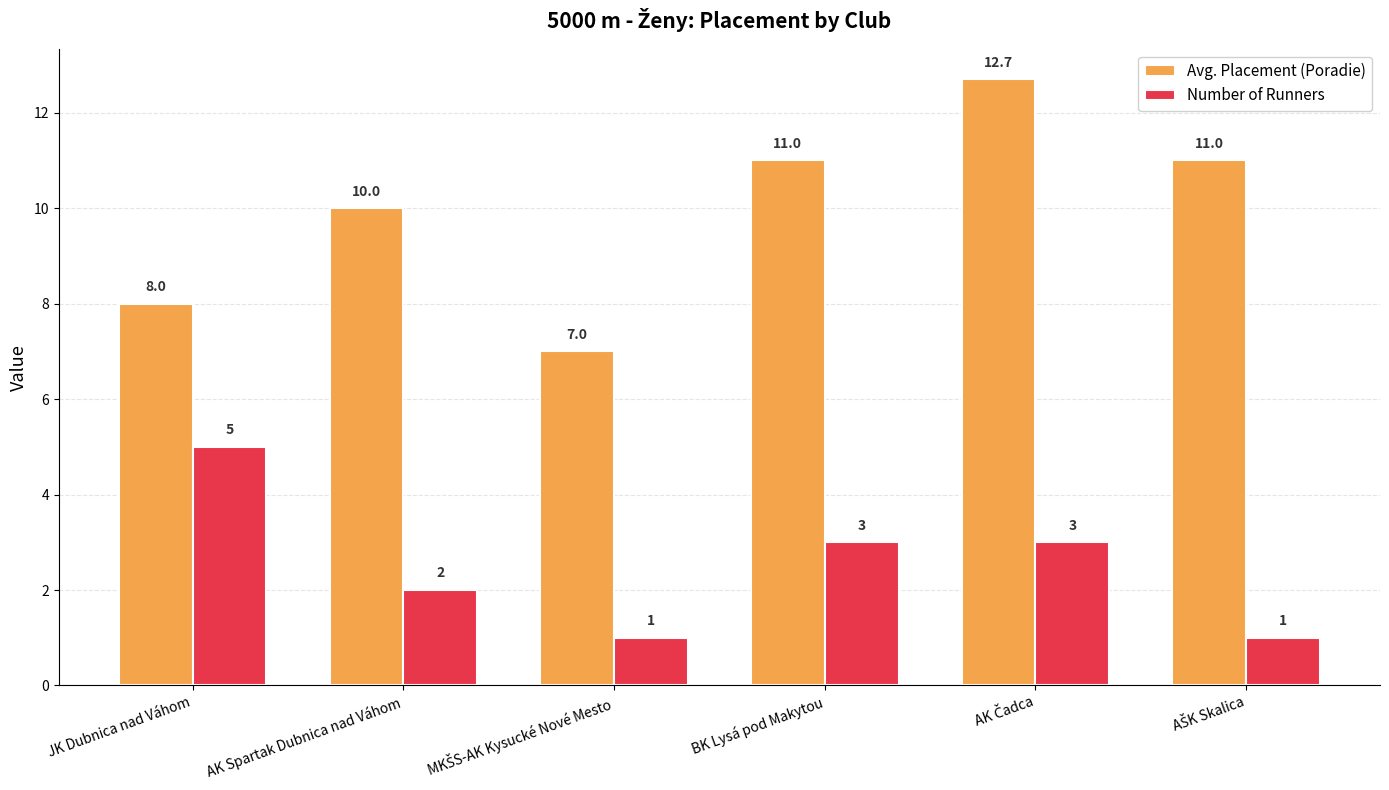

Which series has the widest spread of values?

Avg. Placement (Poradie)